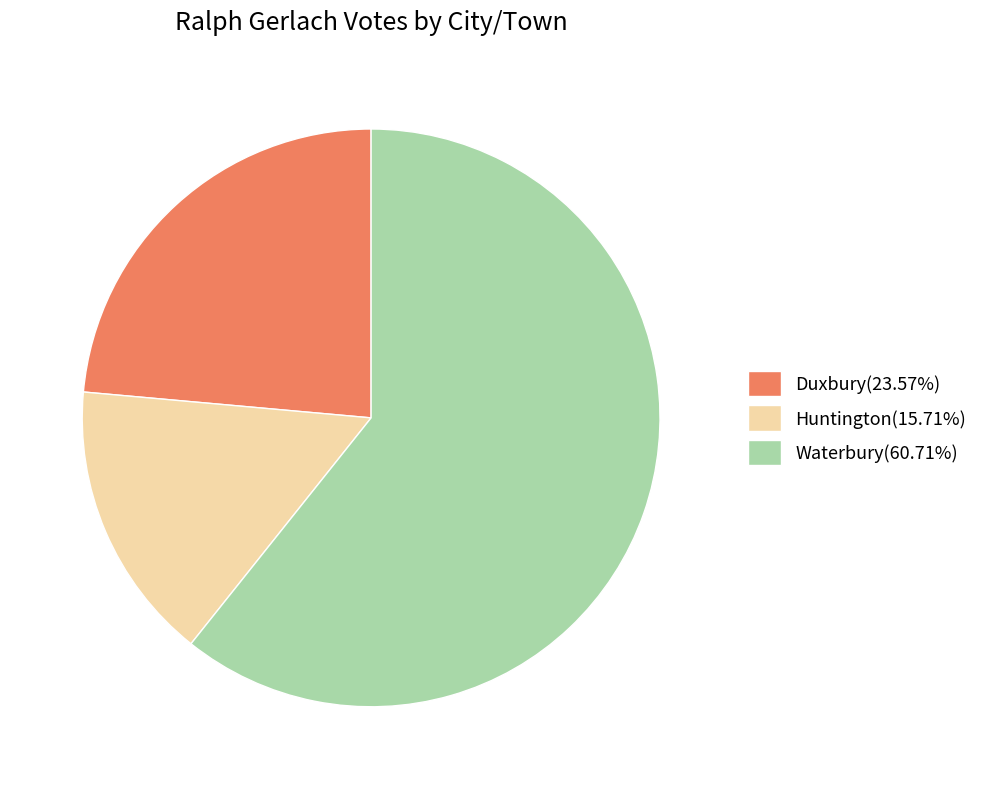

Do Huntington(15.71%) and Duxbury(23.57%) together represent more than half of the pie?

No